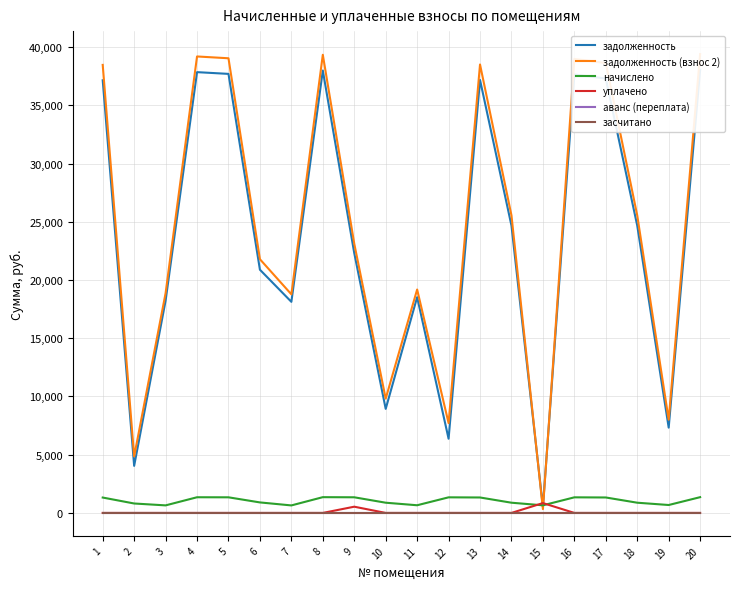

List the series in order of their peak value, lowest first.

аванс (переплата), засчитано, уплачено, начислено, задолженность, задолженность (взнос 2)